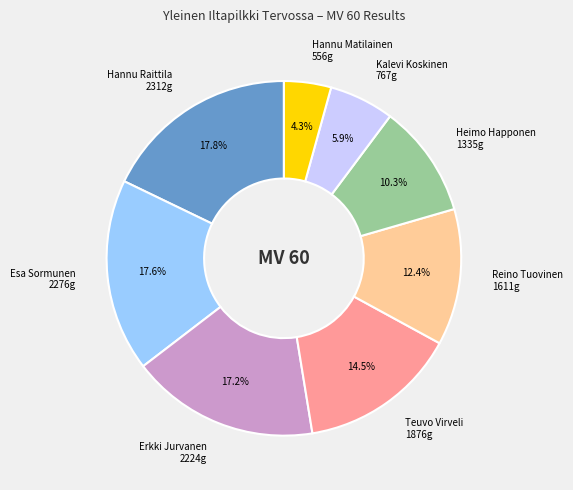

To the nearest percent, what percentage of the pie is Hannu Raittila?

18%